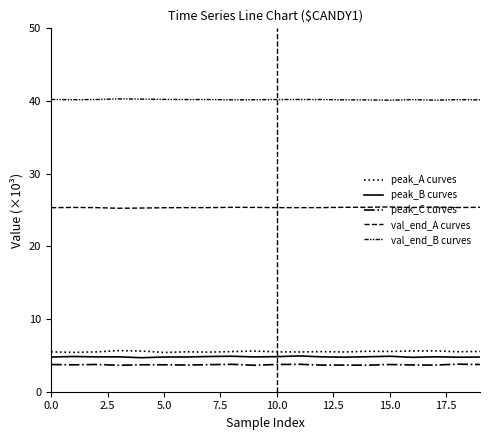

How many lines are shown in the chart?

5